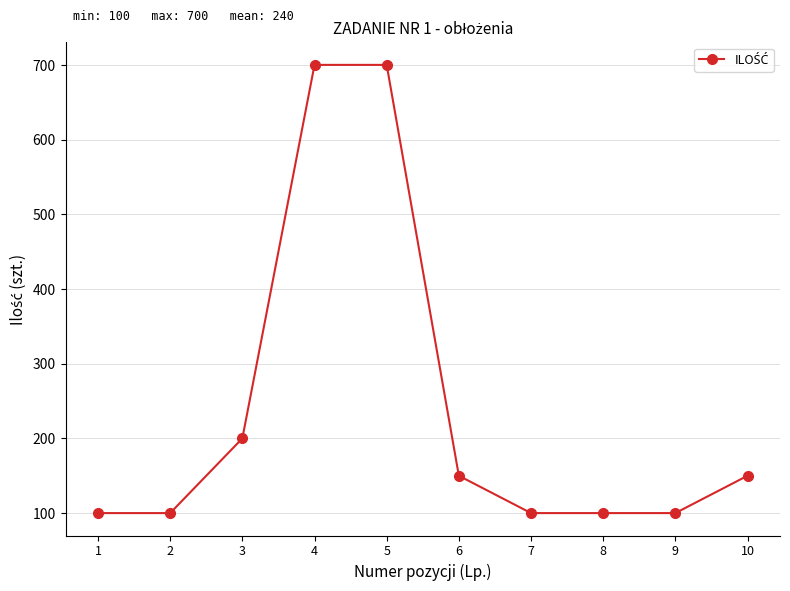

What is the greatest value displayed?

700